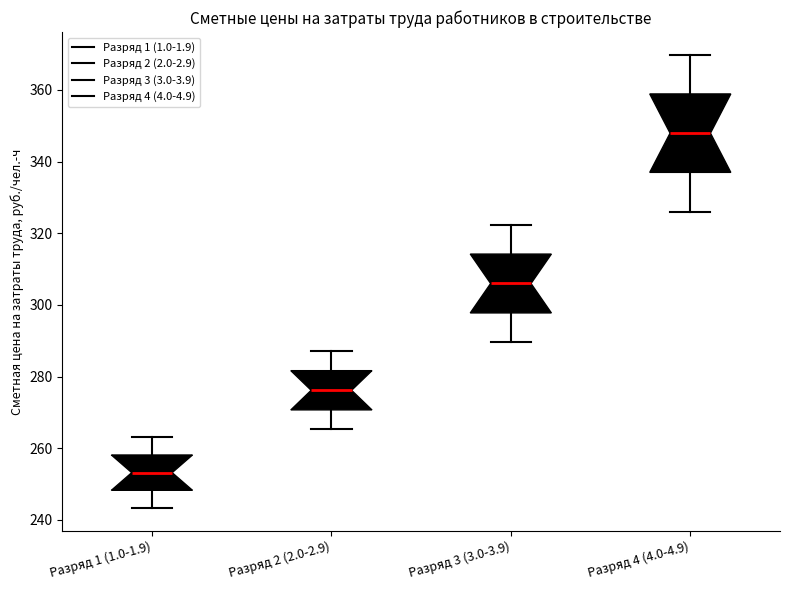

Where is the lower edge of the box for Разряд 1 (1.0-1.9) on the y-axis? The values are not printed on the chart, so give them approximately, as read against the axis.

248